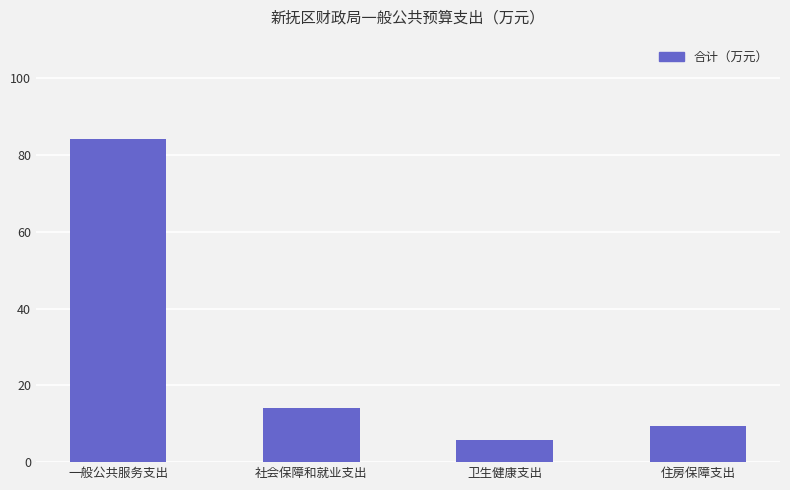

Rank the categories by value from highest to lowest.

一般公共服务支出, 社会保障和就业支出, 住房保障支出, 卫生健康支出